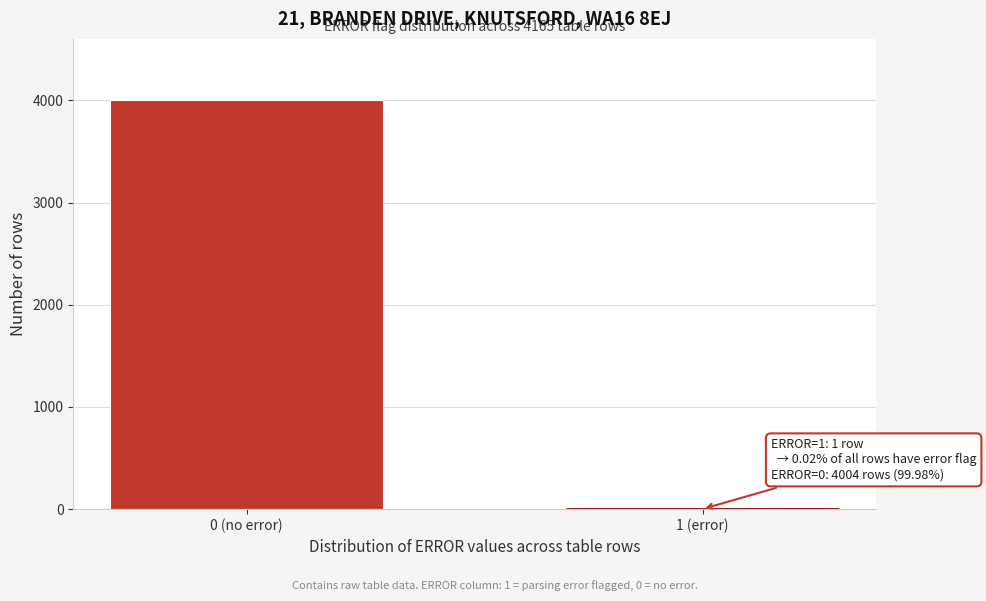

Reading left to right, extract all data points from this chart.

0 (no error)=4004	1 (error)=1